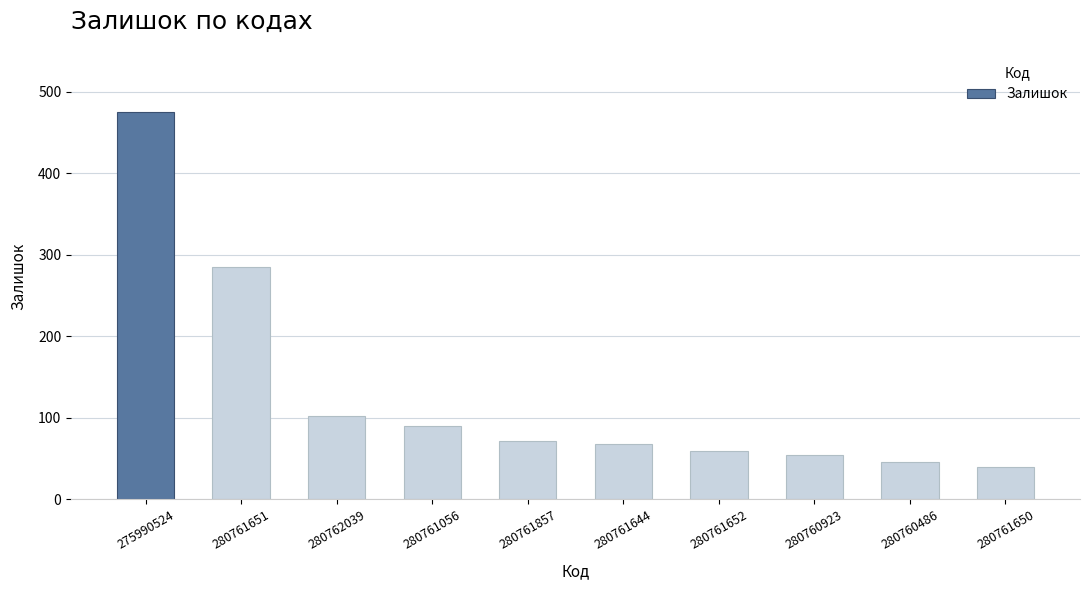

Which category has the highest value across all series?

275990524